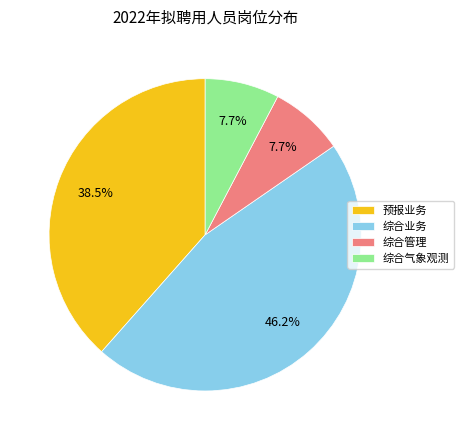

How much of the chart is everything except 综合管理?

92.3%